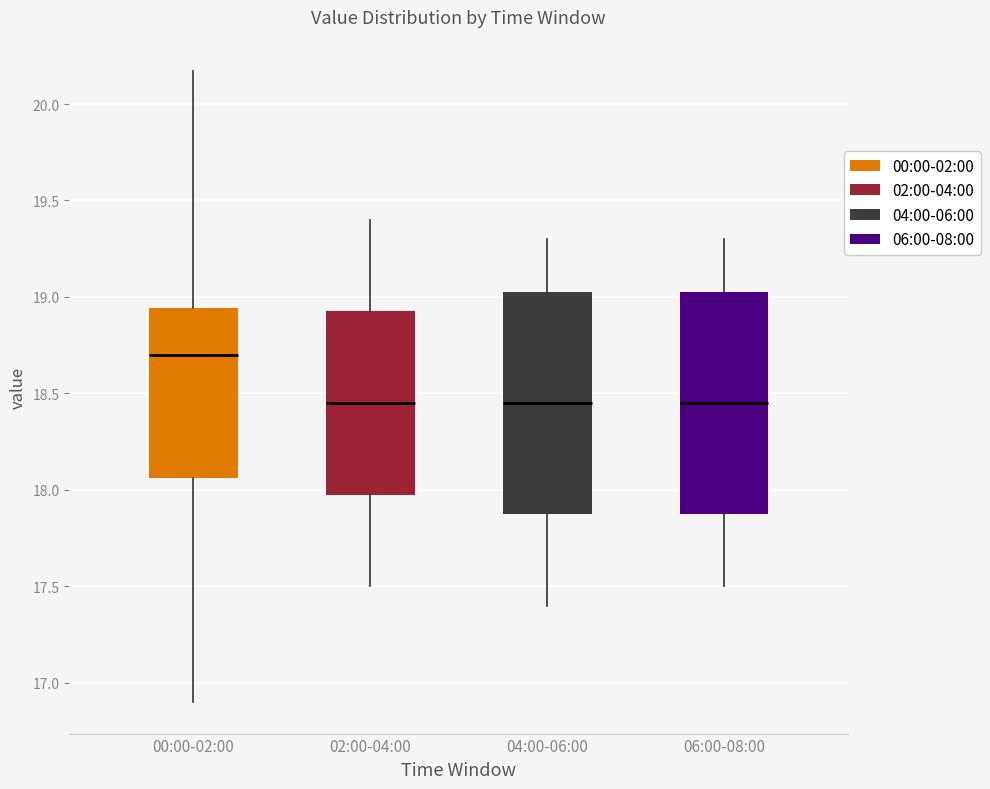

Reading left to right, transcribe this box plot: for each box, give where its median line is, the range the box spans, and where its two whiskers end, as read against the y-axis. The values are not printed on the chart, so give them approximately, as read against the axis.

00:00-02:00: median 18.70, box 18.05 to 18.95, whiskers 16.90 to 20.15
02:00-04:00: median 18.45, box 18.00 to 18.95, whiskers 17.50 to 19.40
04:00-06:00: median 18.45, box 17.90 to 19.05, whiskers 17.40 to 19.30
06:00-08:00: median 18.45, box 17.90 to 19.05, whiskers 17.50 to 19.30